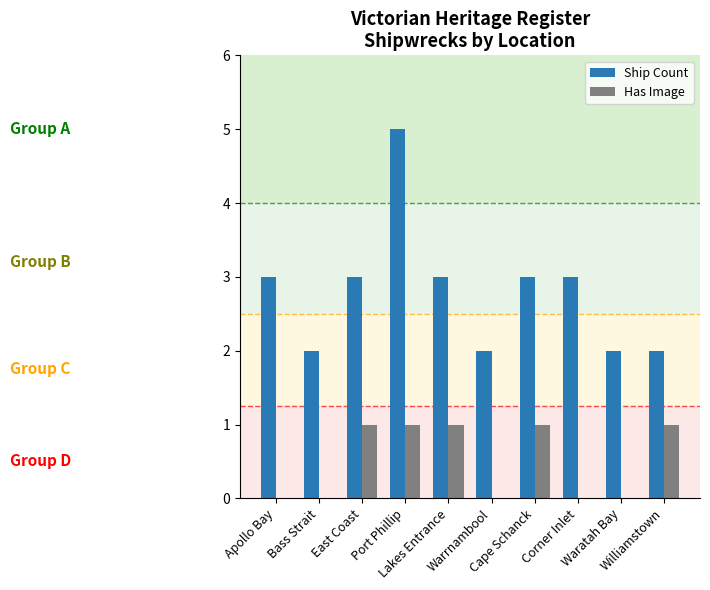

What is the greatest value displayed?

5